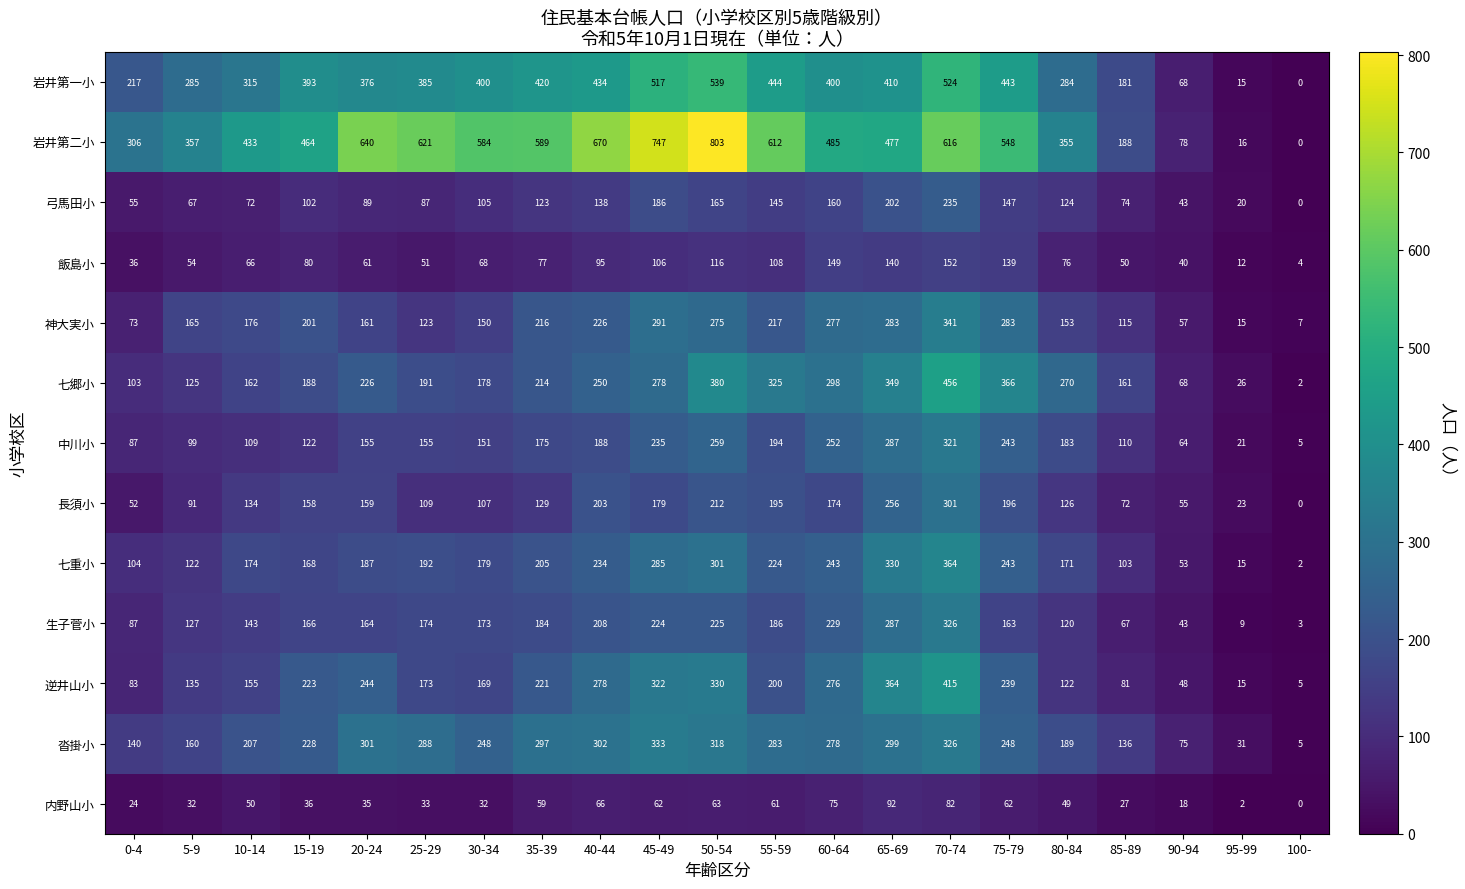

The 飯島小 series shows 40 at 90-94. True or false?

True